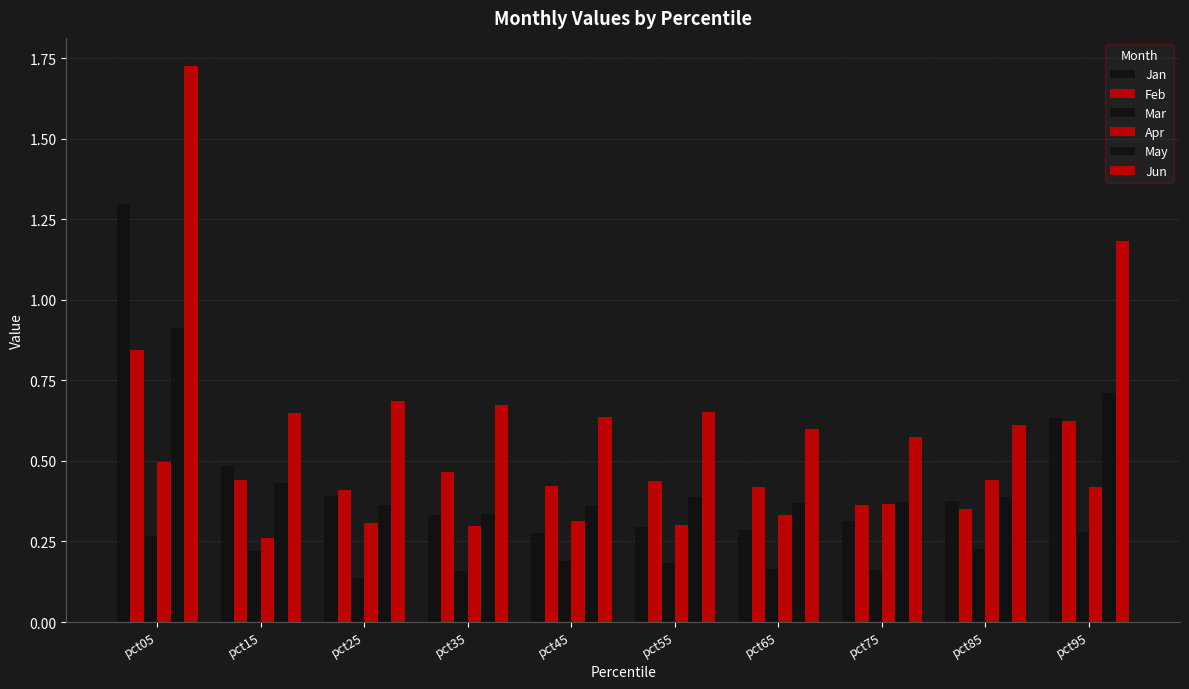

Reading left to right, list all the values displayed in this chart.

Jan: 1.3	0.5	0.4	0.3	0.3	0.3	0.3	0.3	0.4	0.6
Feb: 0.8	0.4	0.4	0.5	0.4	0.4	0.4	0.4	0.4	0.6
Mar: 0.3	0.2	0.1	0.2	0.2	0.2	0.2	0.2	0.2	0.3
Apr: 0.5	0.3	0.3	0.3	0.3	0.3	0.3	0.4	0.4	0.4
May: 0.9	0.4	0.4	0.3	0.4	0.4	0.4	0.4	0.4	0.7
Jun: 1.7	0.6	0.7	0.7	0.6	0.7	0.6	0.6	0.6	1.2